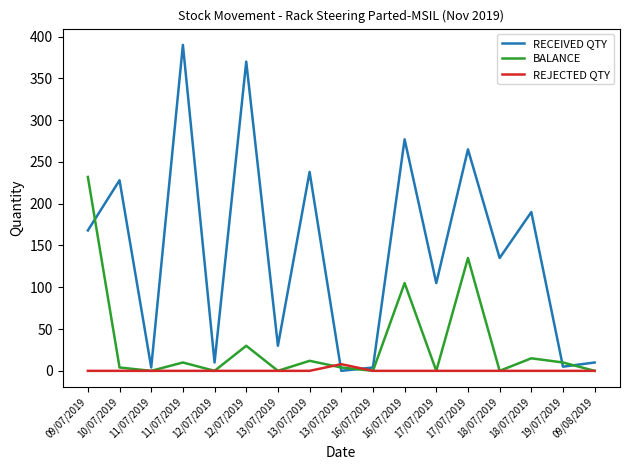

Does the chart display data point markers on the line(s)?

No